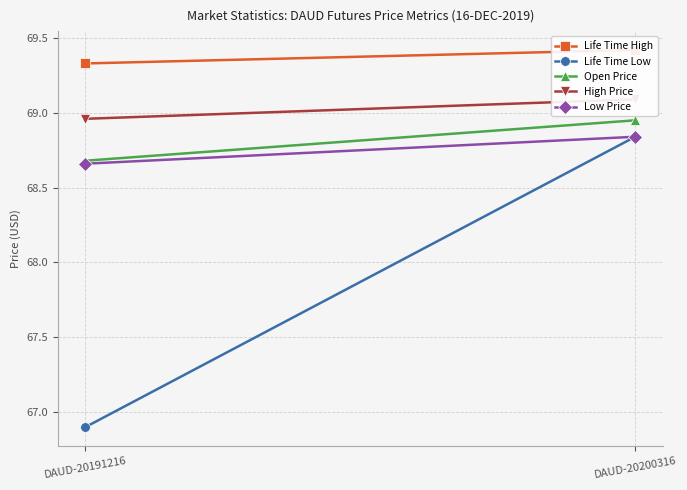

Which has a higher value, DAUD-20200316 or DAUD-20191216?

DAUD-20200316